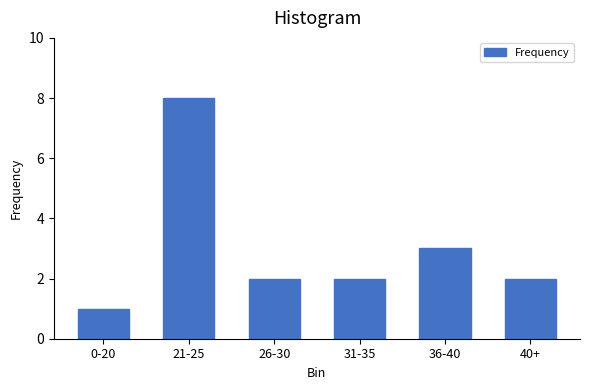

Reading left to right, list all the values displayed in this chart.

0-20=1	21-25=8	26-30=2	31-35=2	36-40=3	40+=2